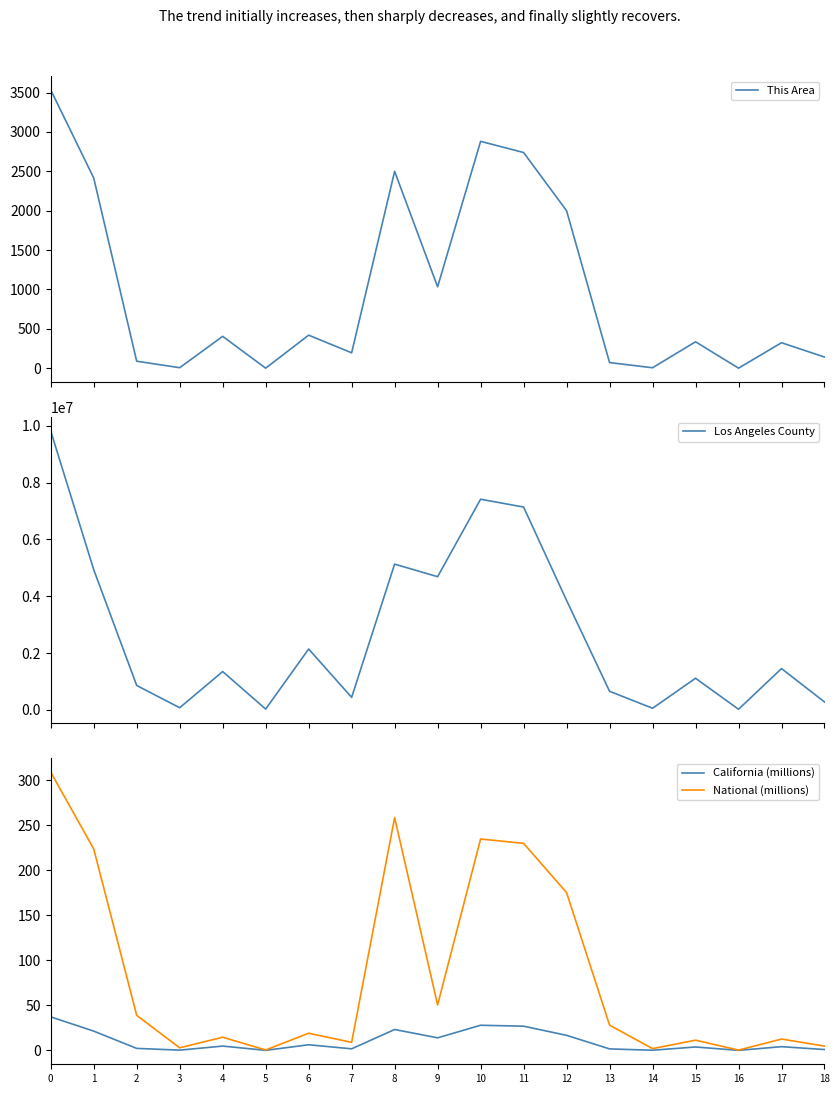

At which category does California (millions) reach its first local valley?

3